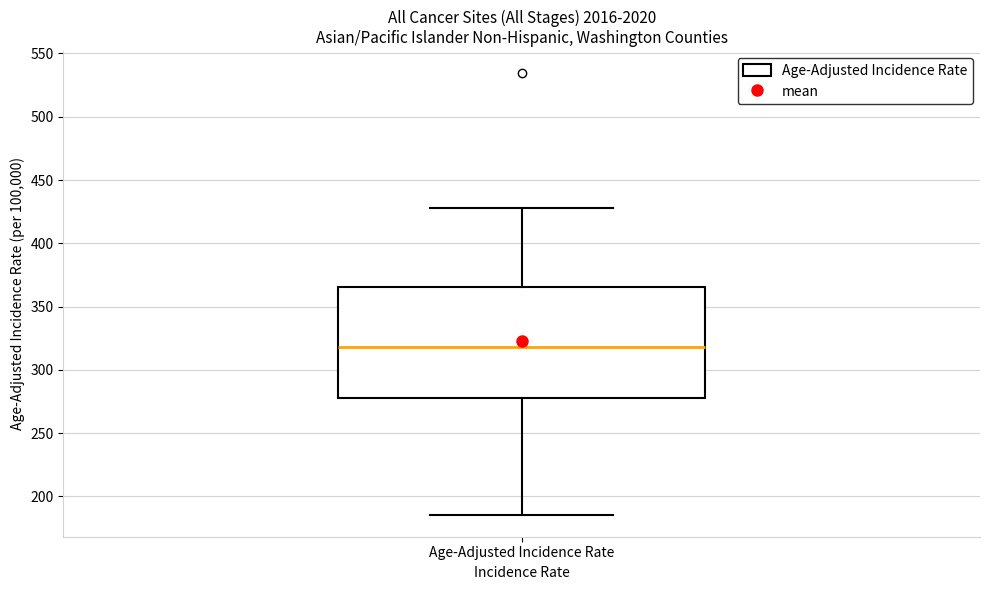

Read this box plot against the y-axis: the position of the median line, the range covered by the box, and the ends of both whiskers. The values are not printed on the chart, so give them approximately, as read against the axis.

median 320, box 280 to 365, whiskers 185 to 430